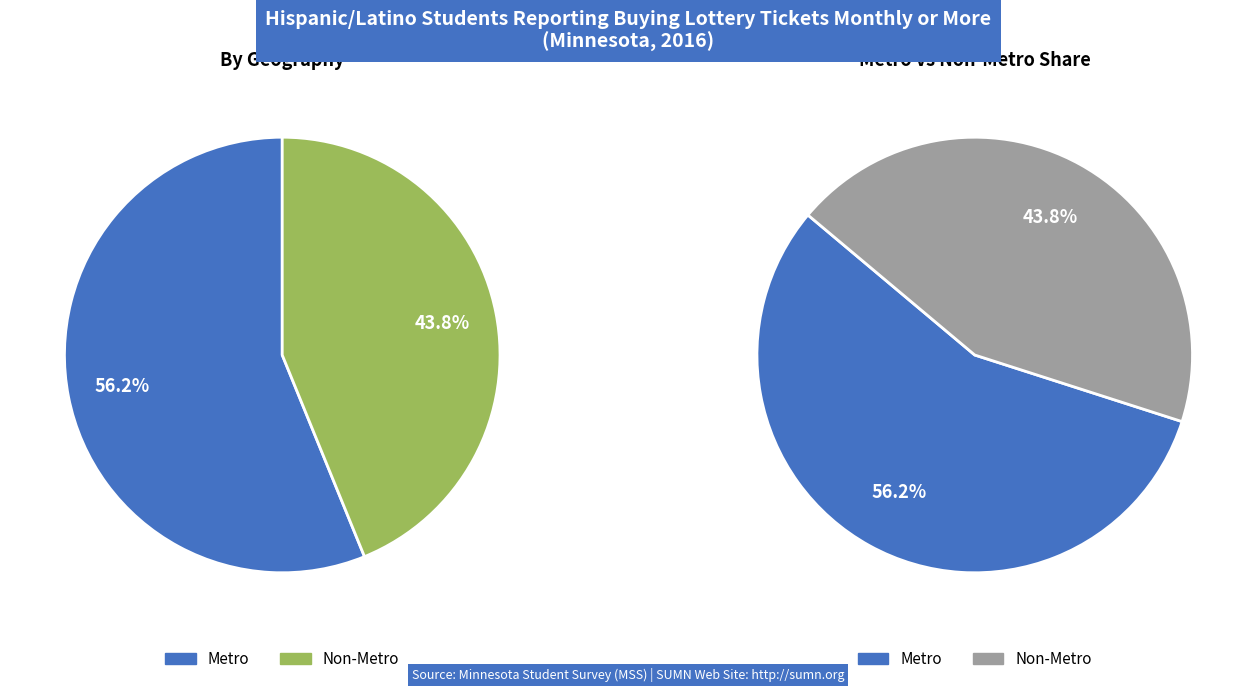

Does any single category account for the majority?

Yes